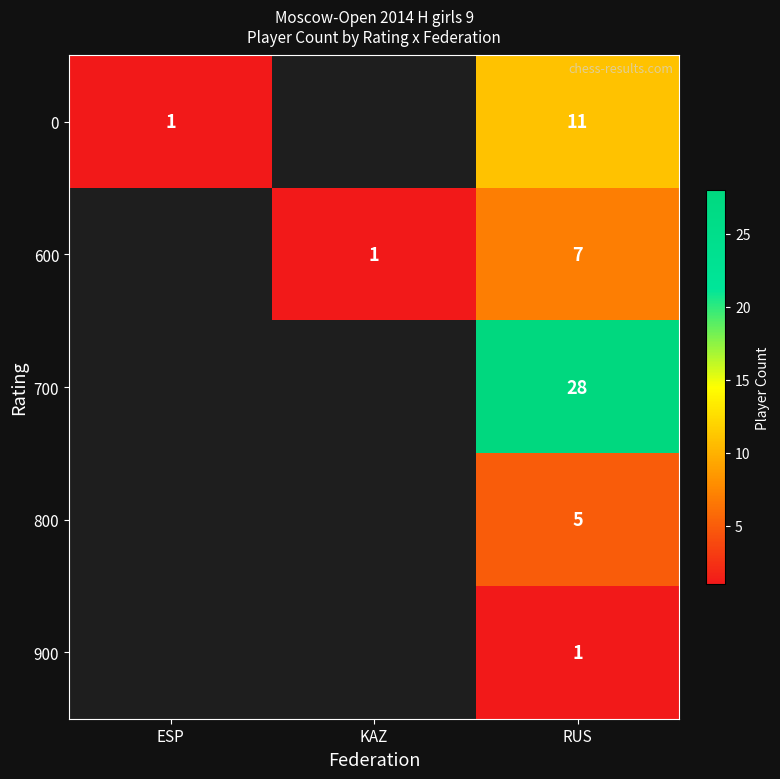

The value of 800 at RUS is 3. True or false?

False